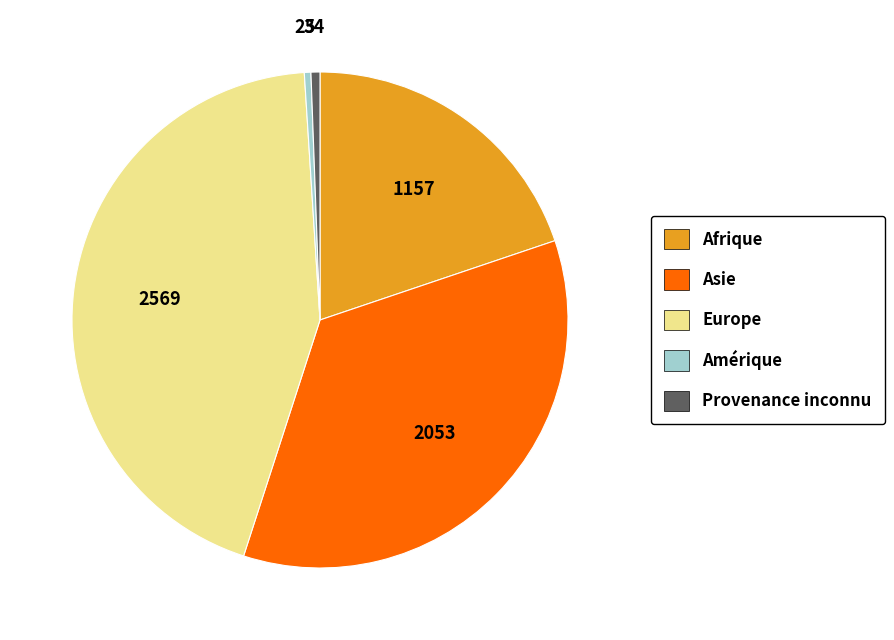

Approximately how many times larger is the value at Europe compared to Asie?

1.3